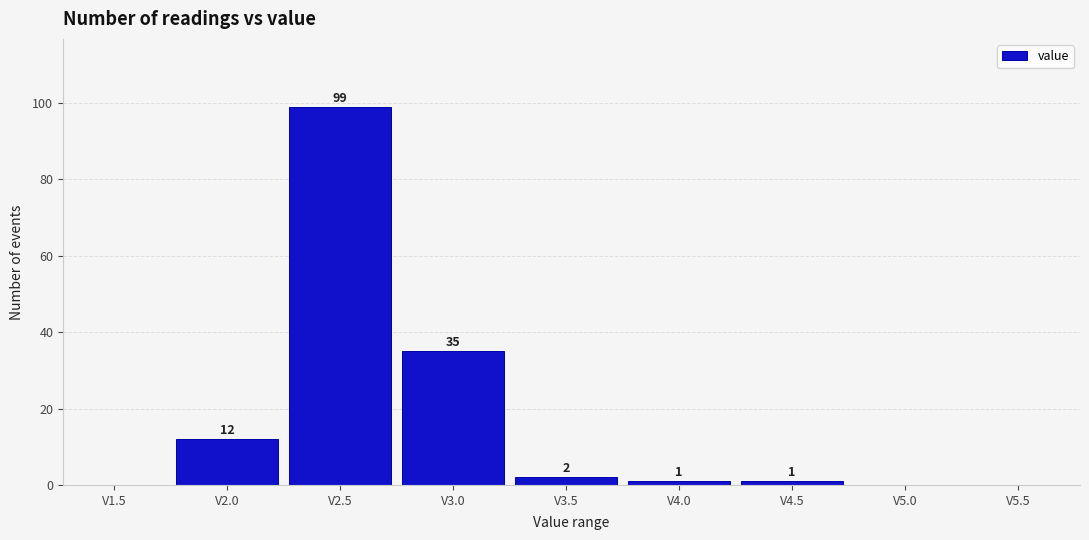

Reading left to right, list all the values displayed in this chart.

V1.5=0	V2.0=12	V2.5=99	V3.0=35	V3.5=2	V4.0=1	V4.5=1	V5.0=0	V5.5=0